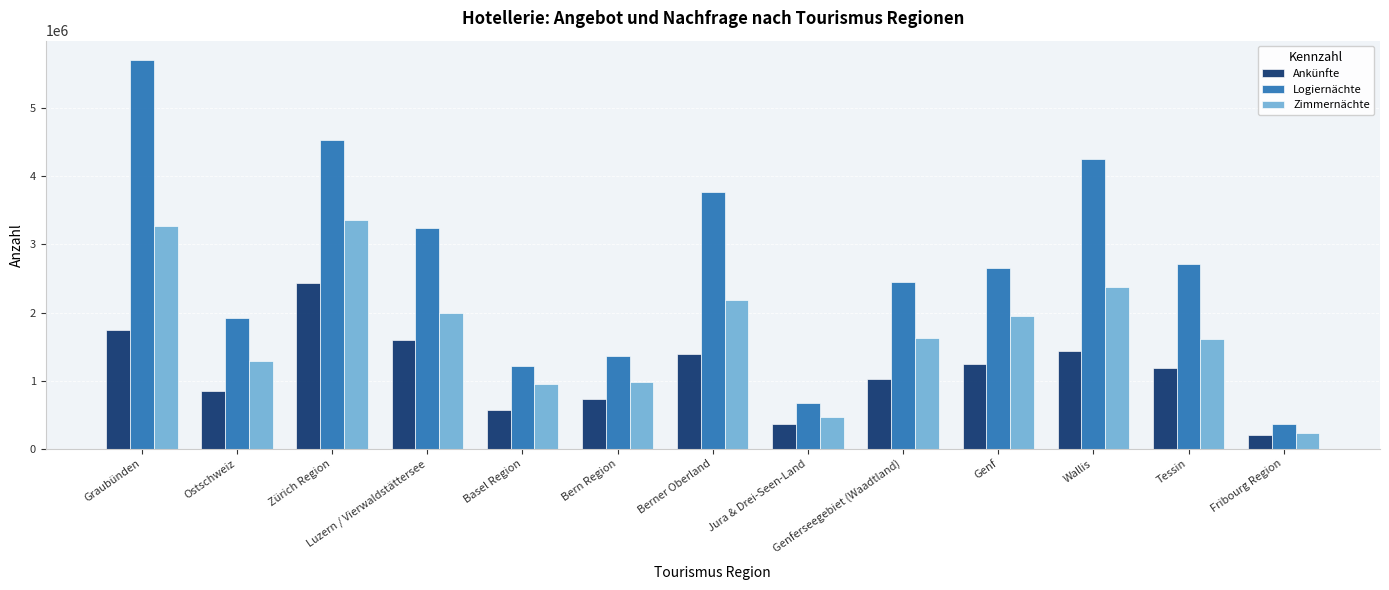

True or false: Ankünfte has a value of 502951 at Berner Oberland.

False